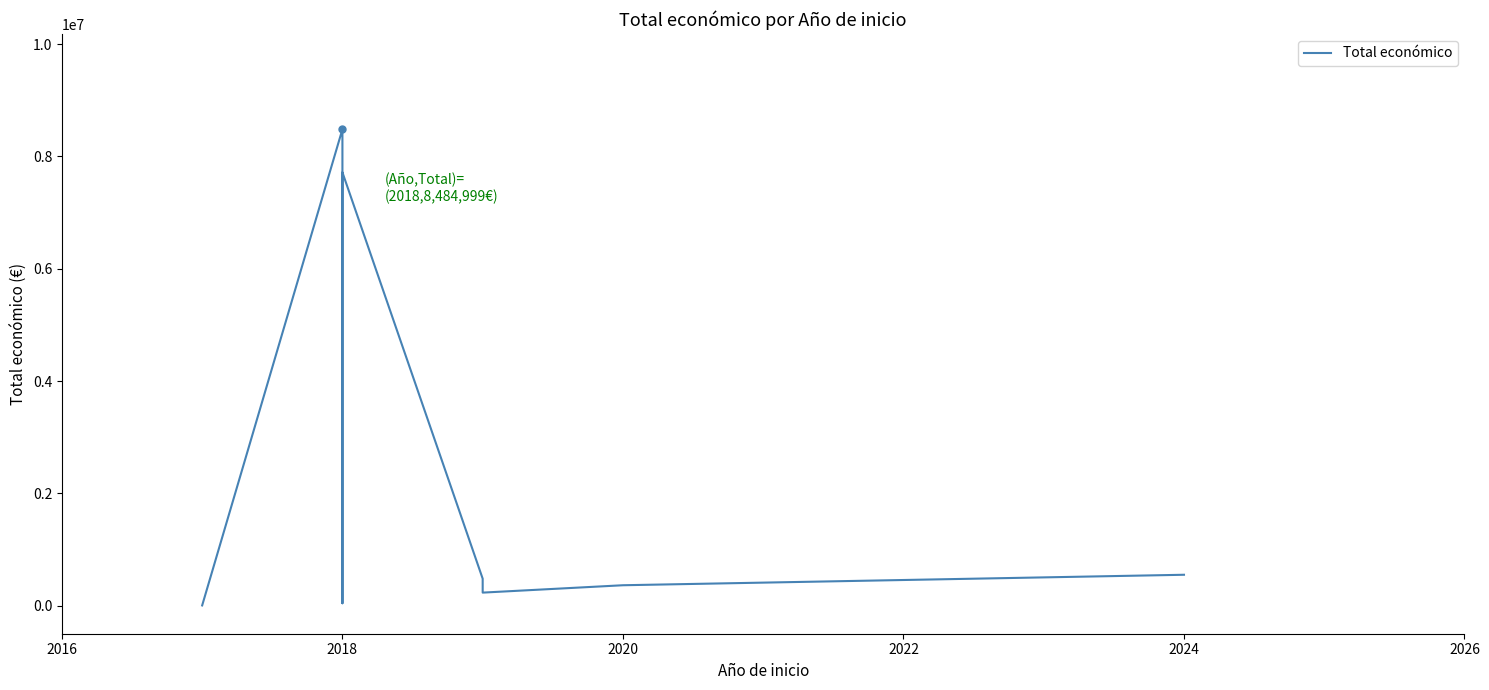

Reading left to right, what are all the values shown in this chart?

3840	8484999	42845	6097171	7717171	480156	232189	363424	550111